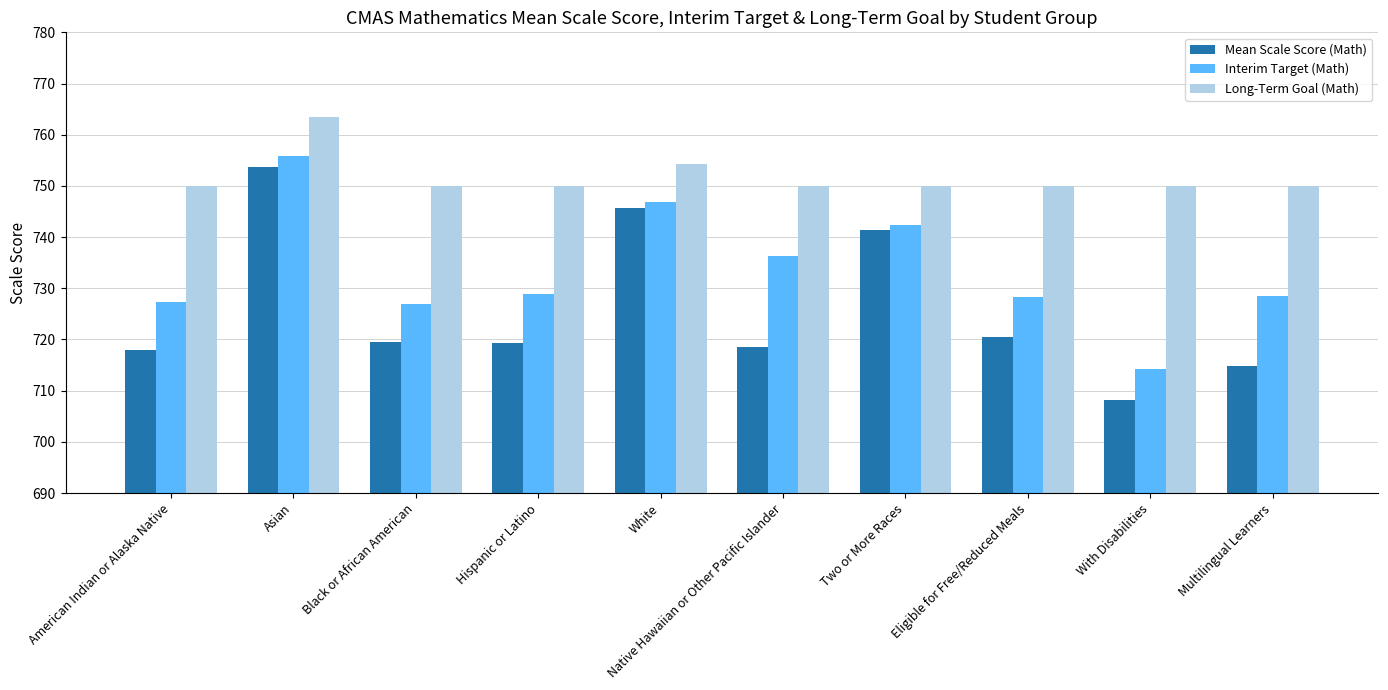

True or false: Interim Target (Math) has a value of 714.3 at With Disabilities.

True